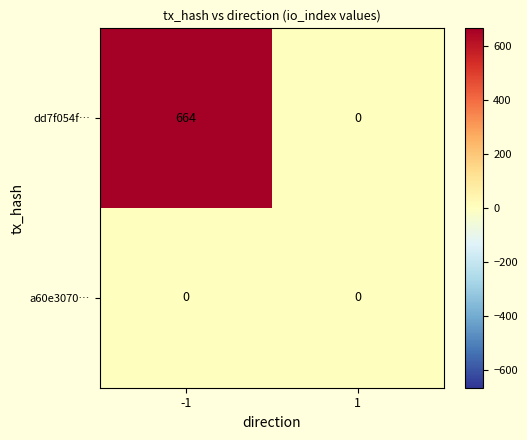

How many series are shown in this chart?

2